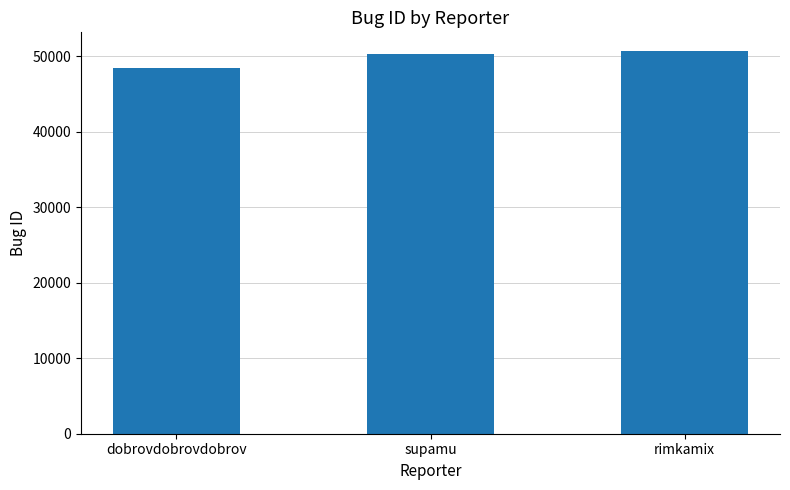

The chart shows a value of 79363 at rimkamix. True or false?

False